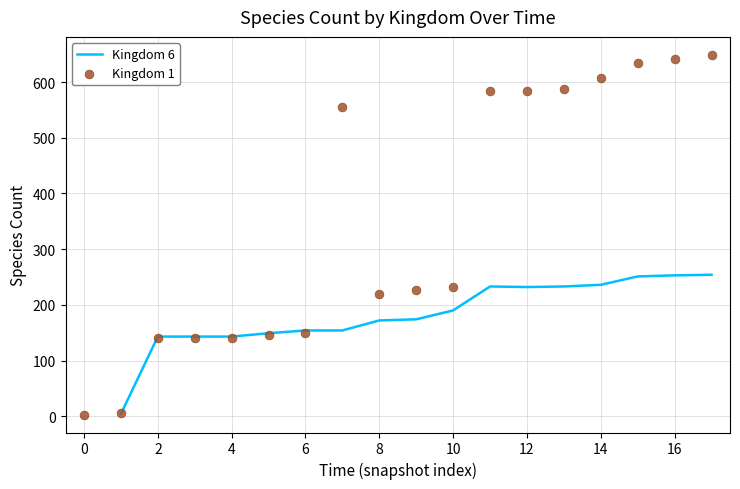

Which series has the largest total across all categories?

Kingdom 1